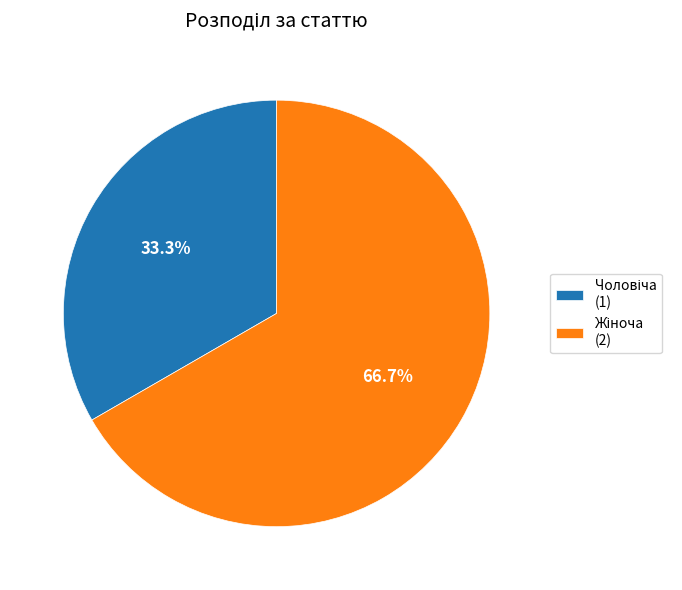

Is there any slice that represents more than half of the pie?

Yes